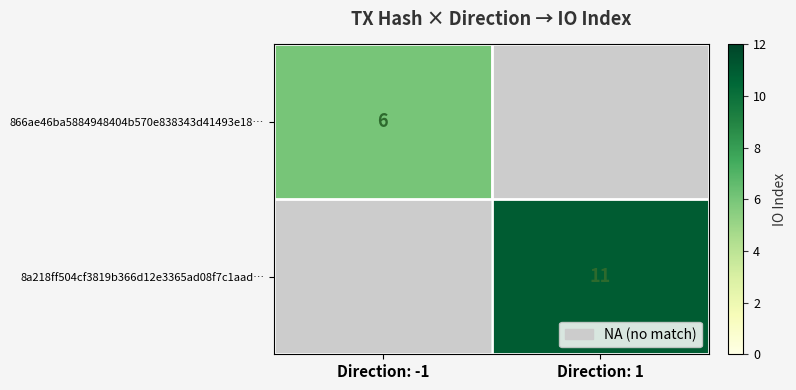

Is it true that 866ae46ba5884948404b570e838343d41493e18… equals 6 at Direction: -1?

True